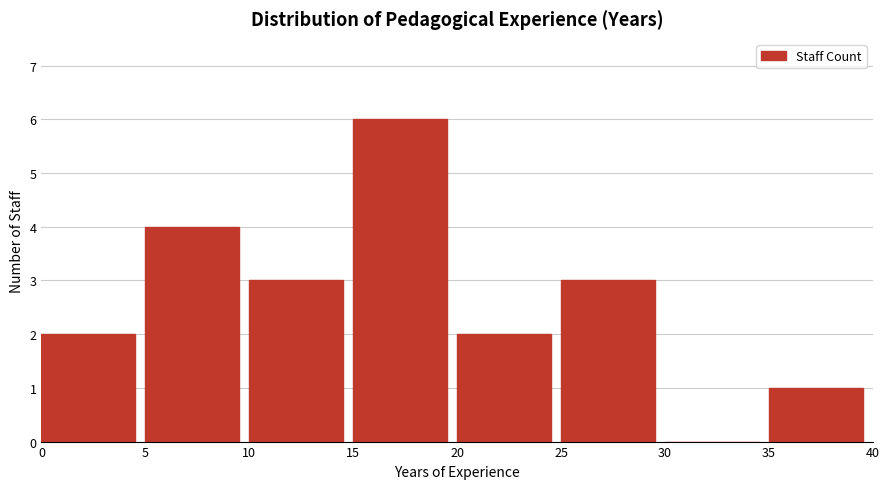

Reading left to right, list every bar in this chart as the range it spans on the x-axis followed by its height. The values are not printed on the chart, so give them approximately, as read against the axis.

0 to 5: 2
5 to 10: 4
10 to 15: 3
15 to 20: 6
20 to 25: 2
25 to 30: 3
30 to 35: 0
35 to 40: 1